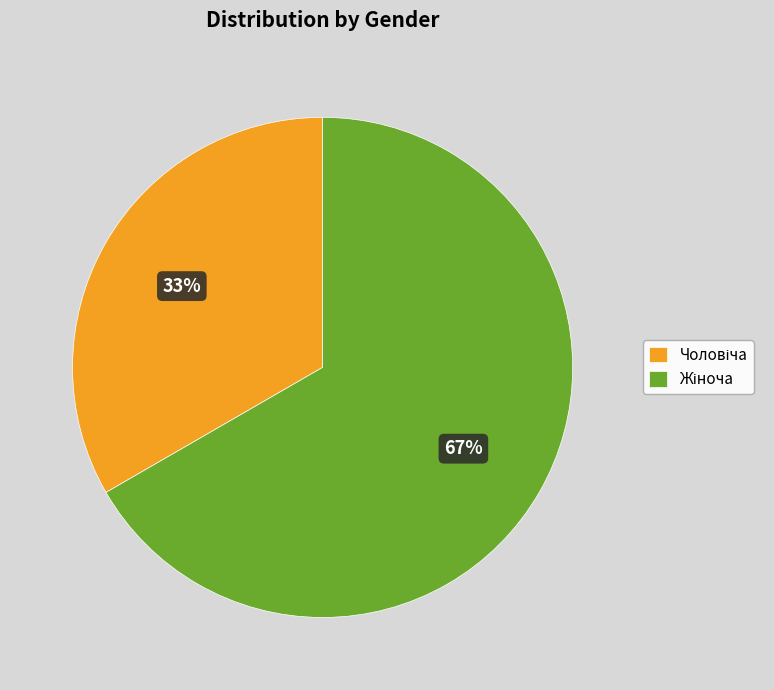

To the nearest percent, what is the average slice percentage?

50%